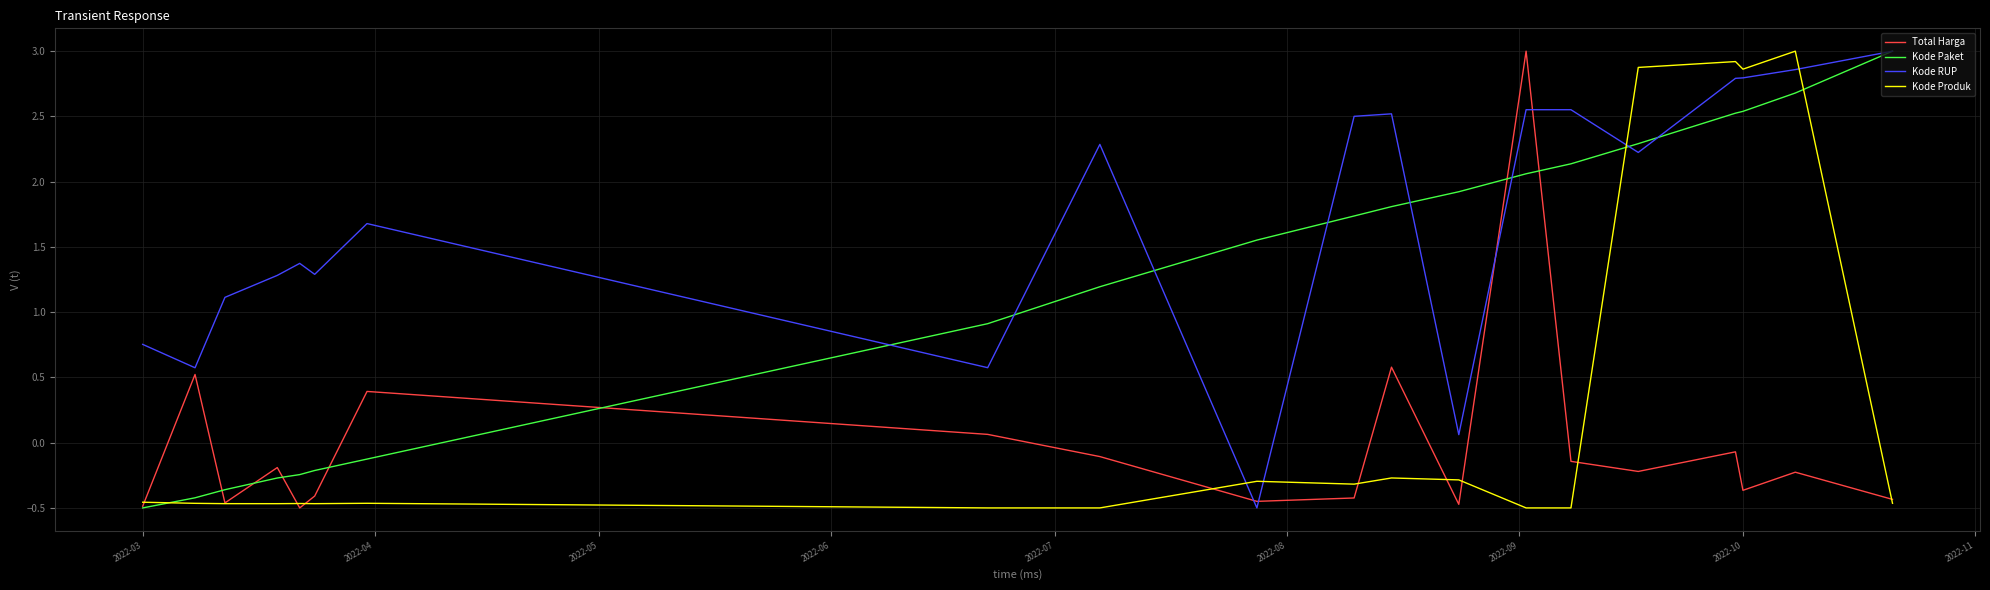

What is the greatest value displayed?

3.0